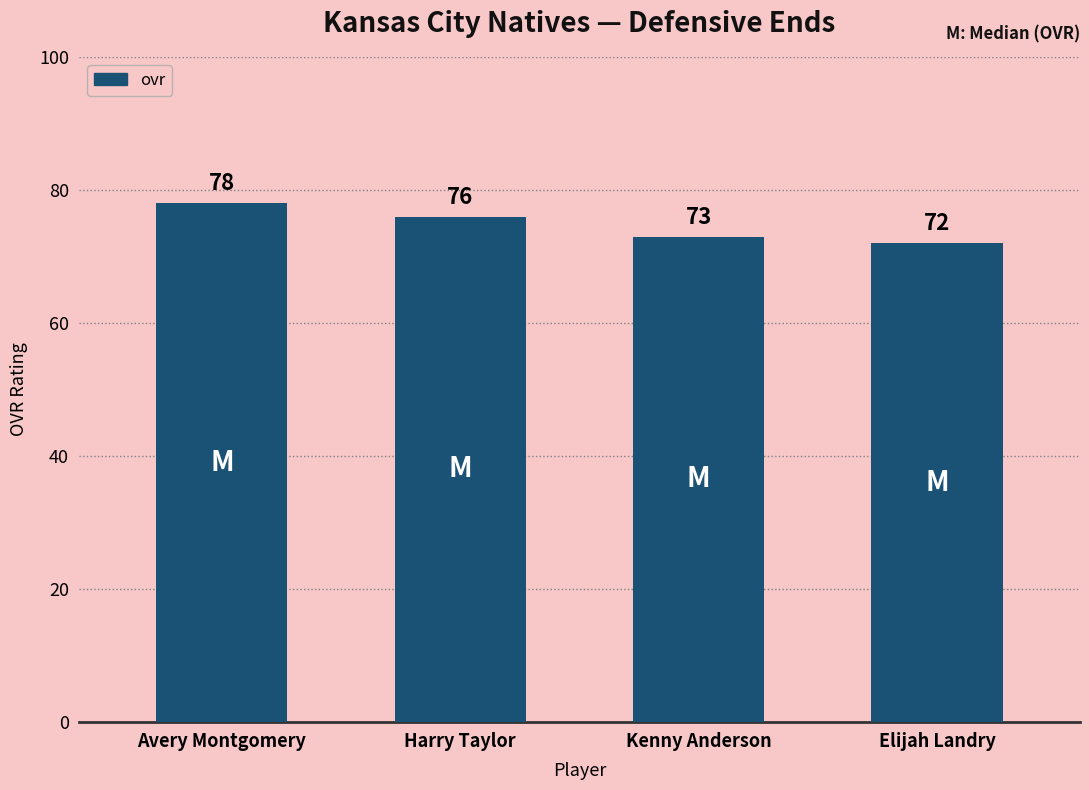

What is the smallest value displayed?

72